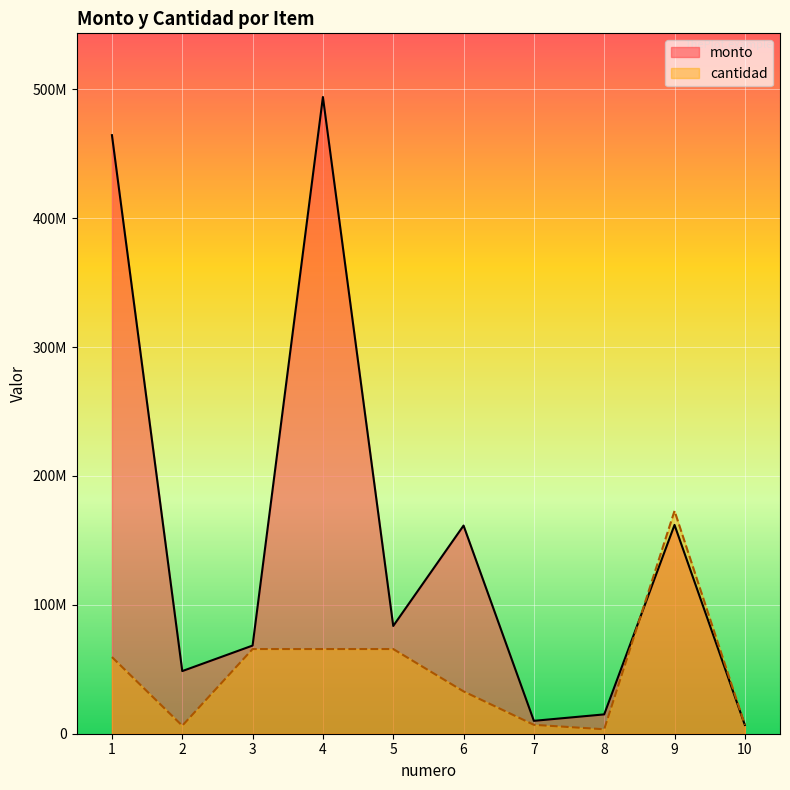

Does the chart display data point markers on the line(s)?

No